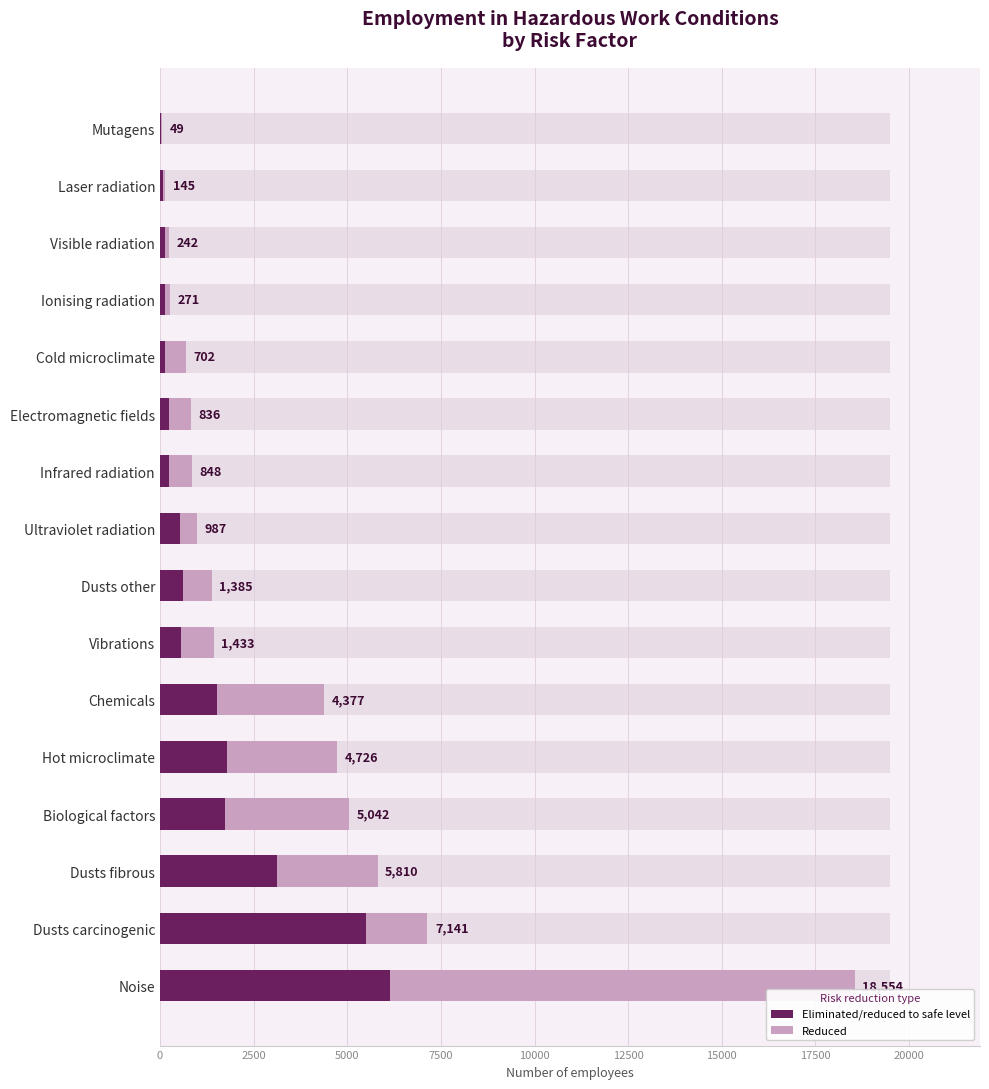

What is the average value of the Eliminated/reduced to safe level series?

1405